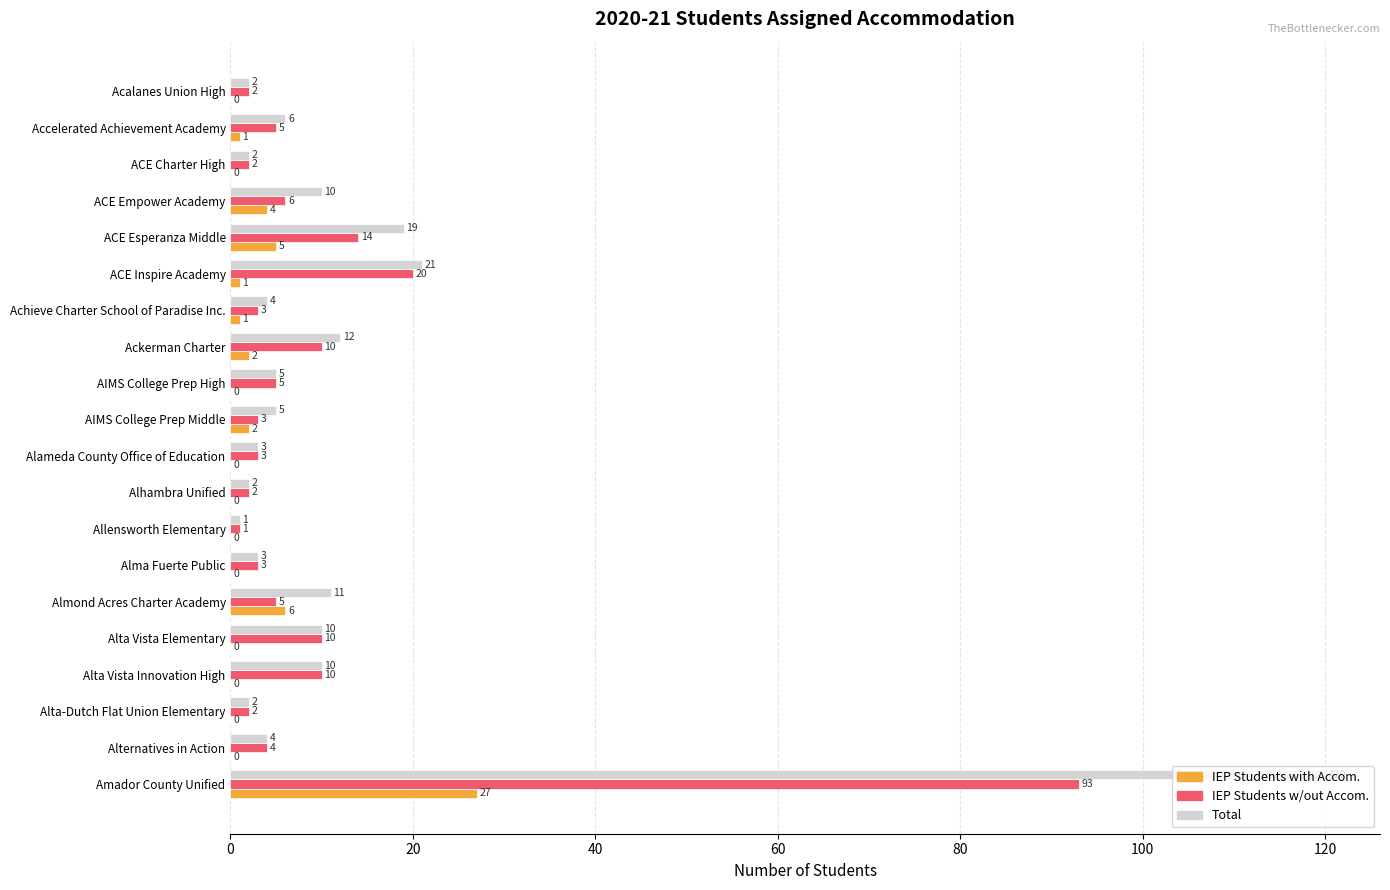

What is the greatest value displayed?

120